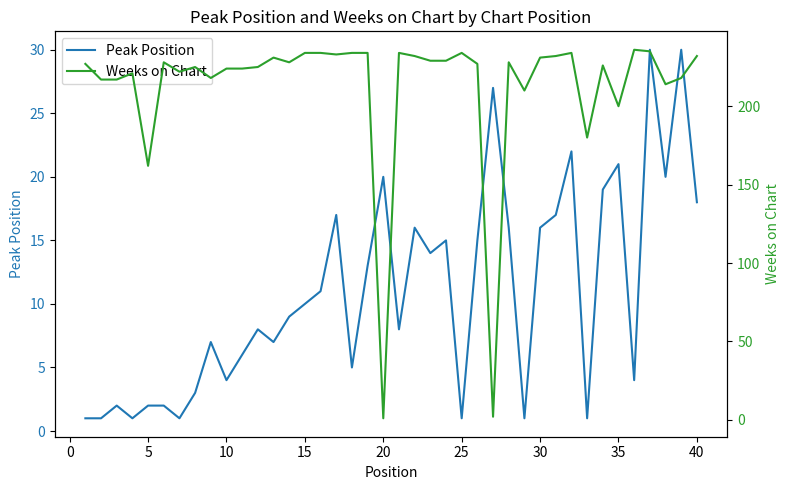

What is the maximum value for Peak Position?

30